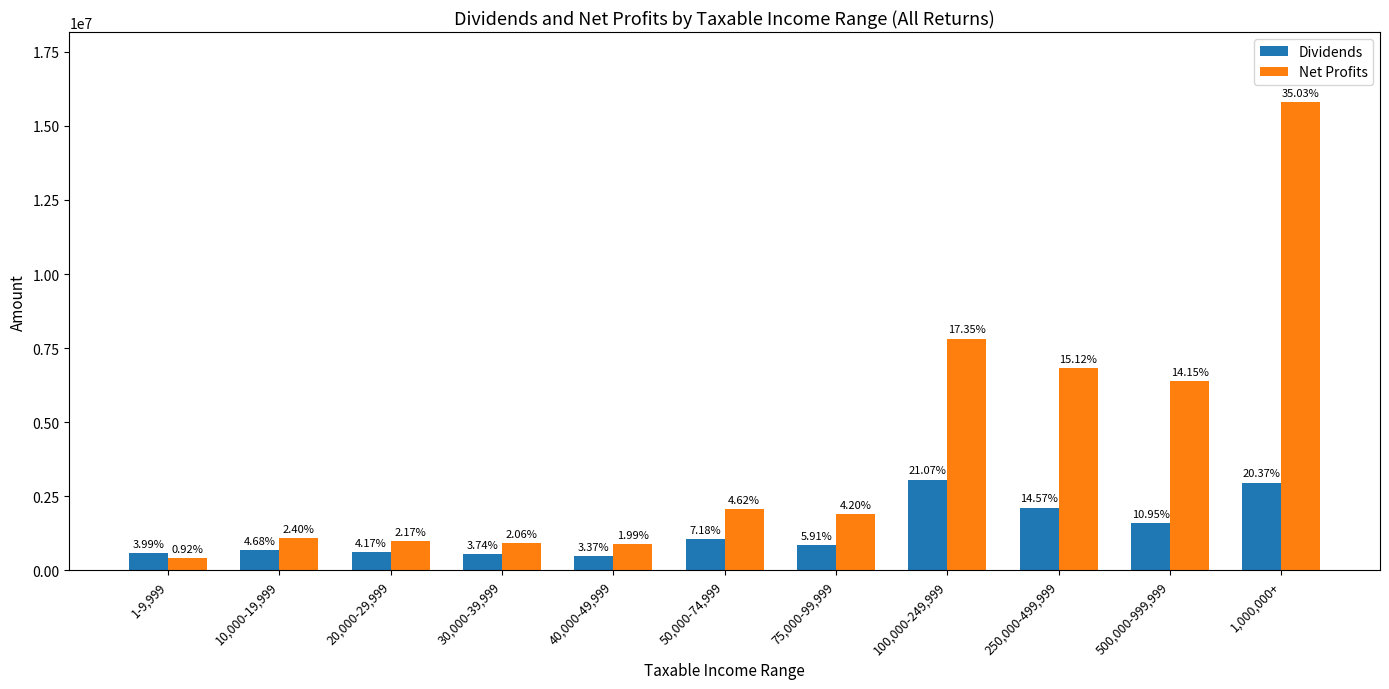

What is the difference between the maximum and second lowest values in the Dividends series?

2523485.7